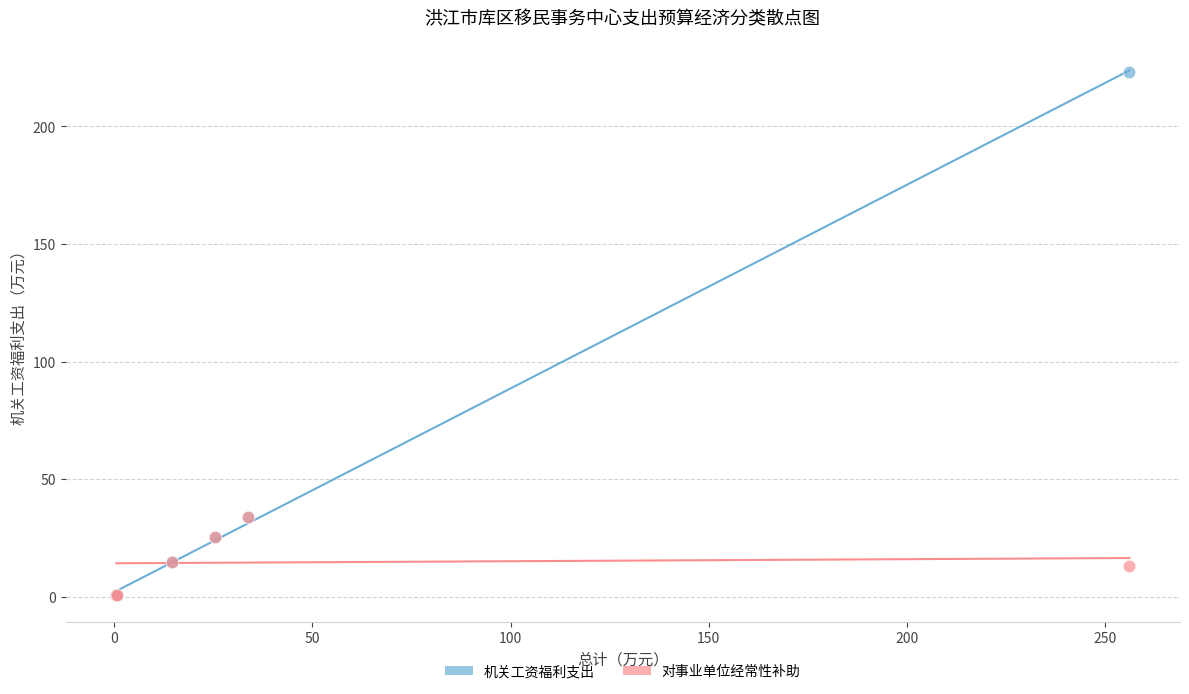

Which series reaches the maximum Y coordinate?

机关工资福利支出